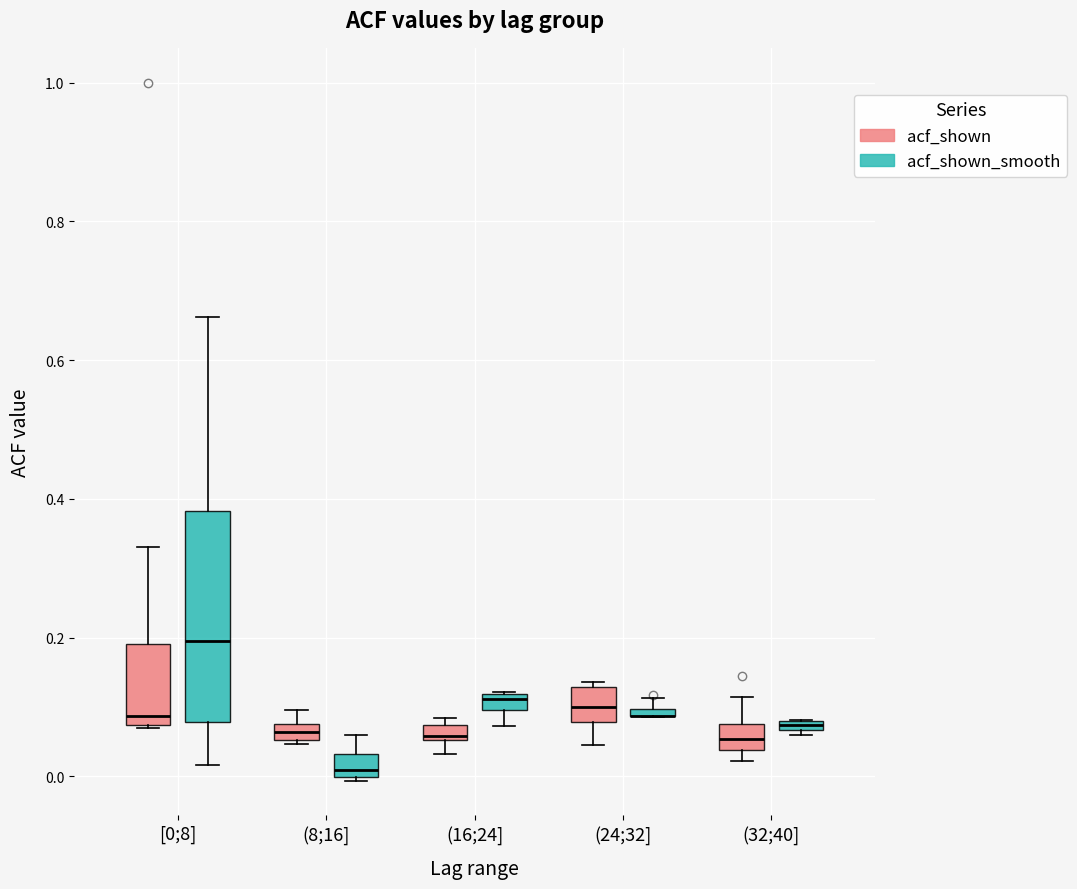

Where is the upper edge of the box for (24;32] (acf_shown) on the y-axis? The values are not printed on the chart, so give them approximately, as read against the axis.

0.12